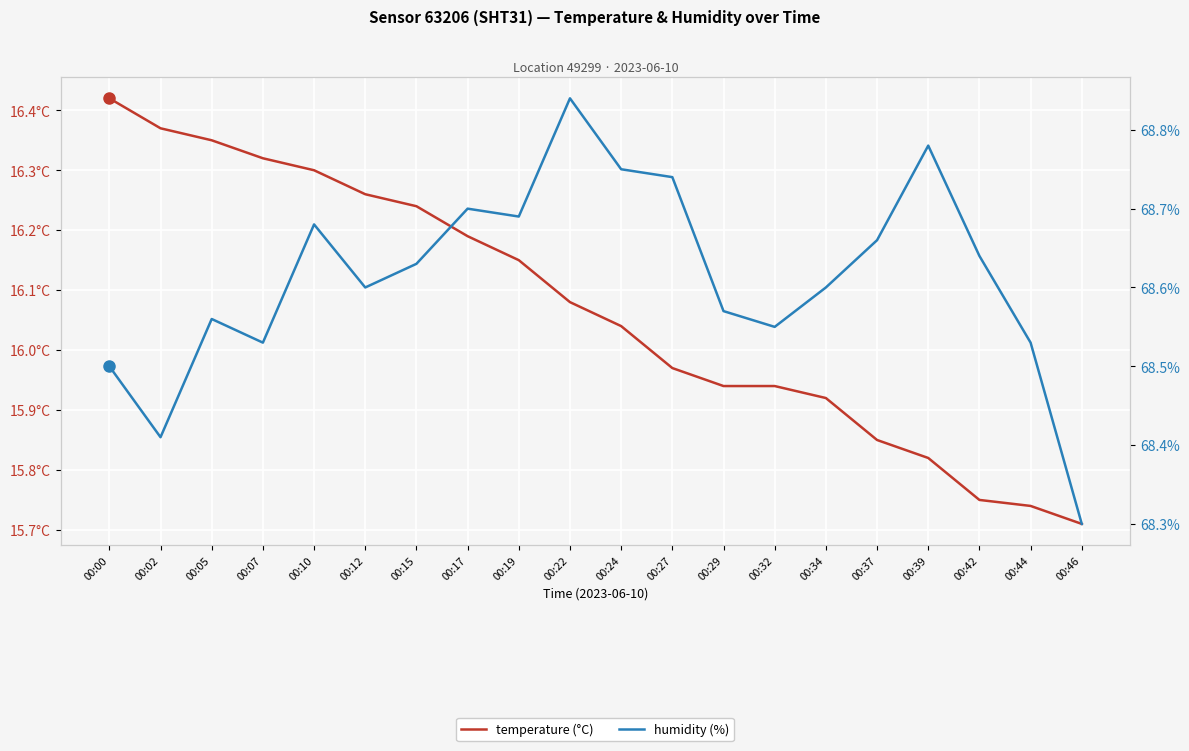

What is the approximate value of temperature at 00:44?

15.7